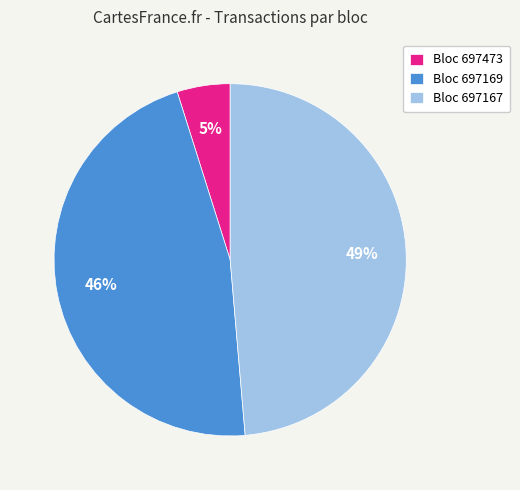

What is the smallest slice in the pie chart?

Bloc 697473